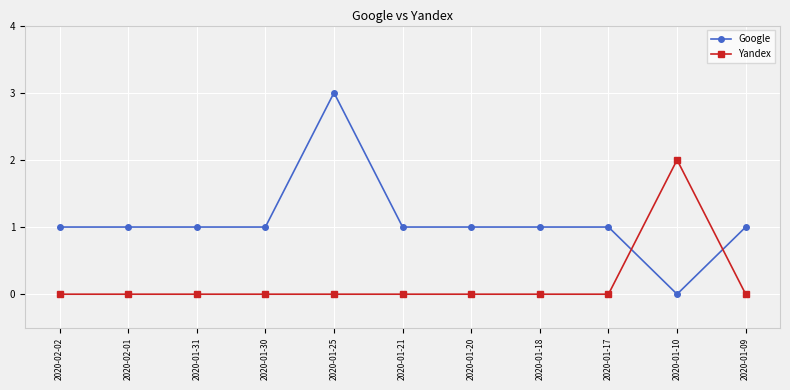

Read the Google value at 2020-01-09.

1